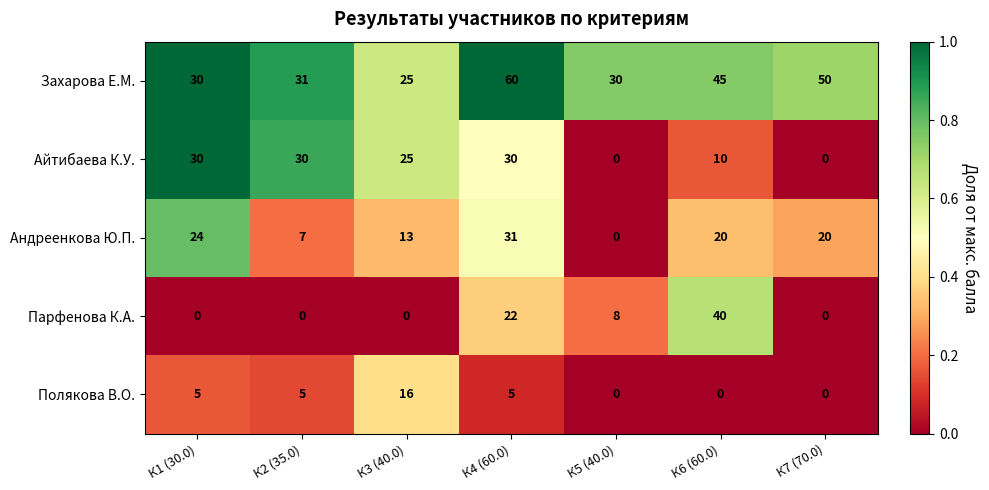

What is the sum of the Парфенова К.А. values at К5 (40.0) and К2 (35.0)?

8